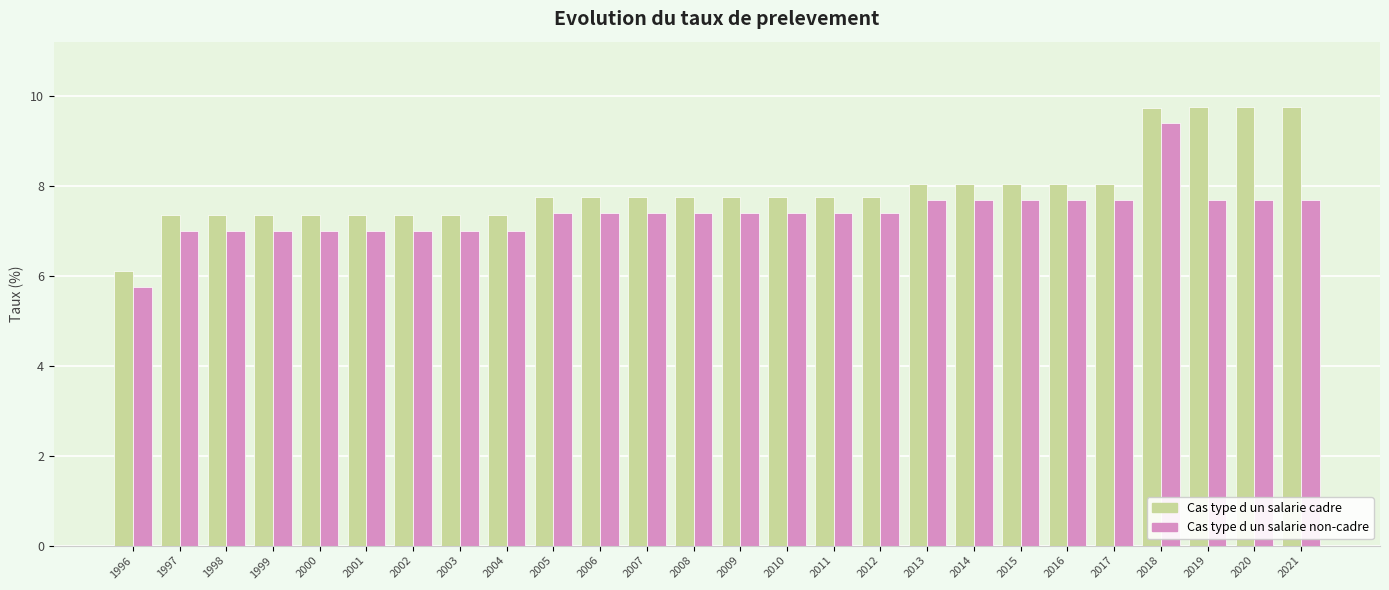

What is the difference between the second highest and second lowest values in the Cas type d un salarie cadre series?

2.4